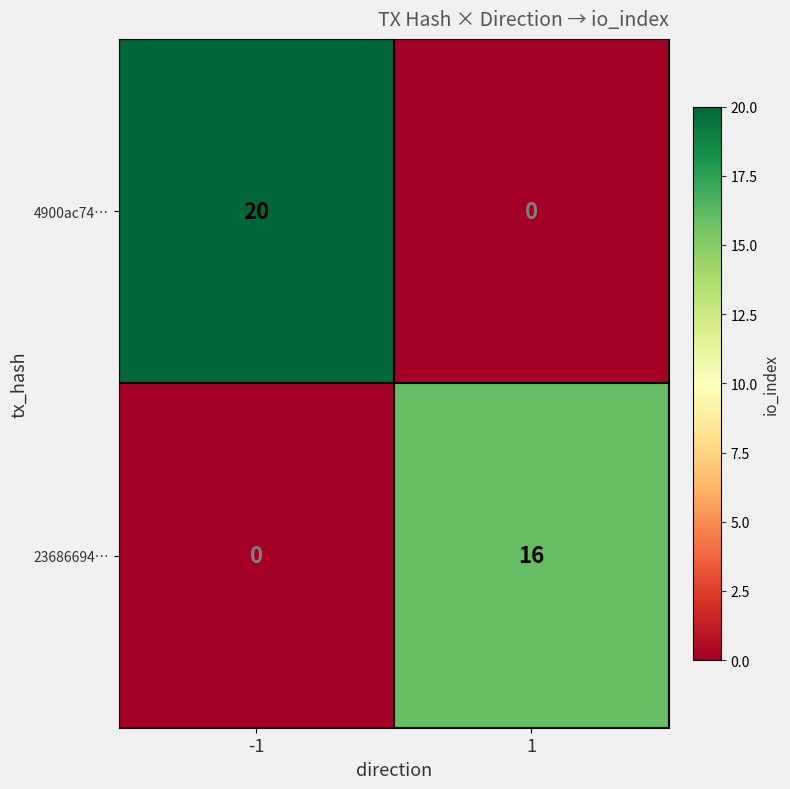

Reading left to right, transcribe all the data shown in this chart.

4900ac74…: 20	0
23686694…: 0	16